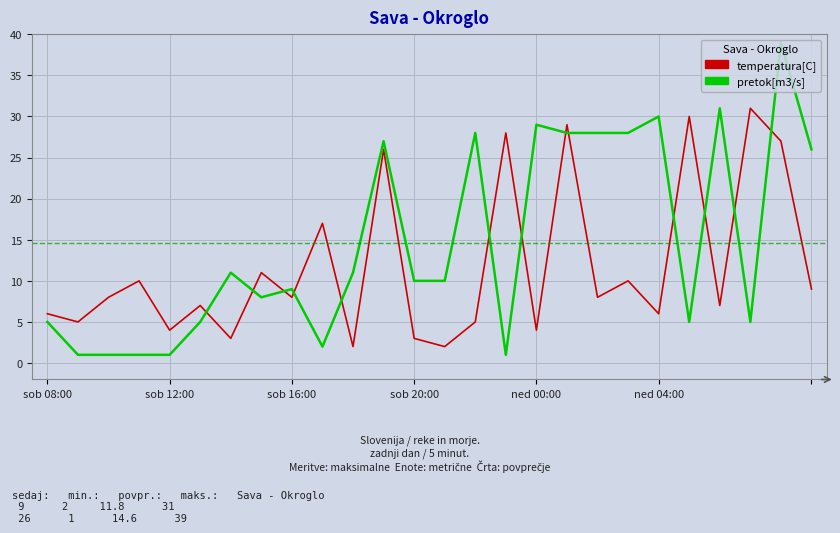

What is the difference between the second highest and minimum values in the temperatura[C] series?

28